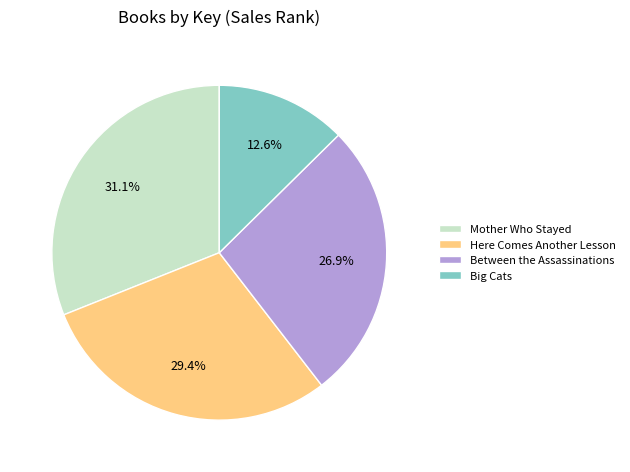

To the nearest percent, what percentage of the pie is Here Comes Another Lesson?

29%